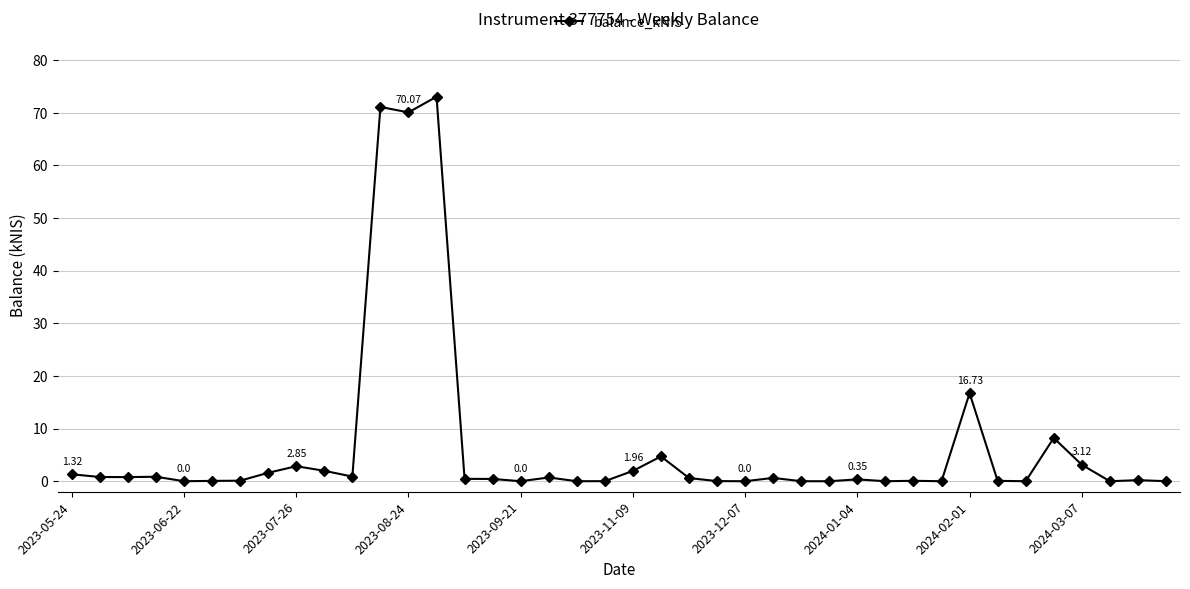

What is the value of the 3rd point from the left?

0.8